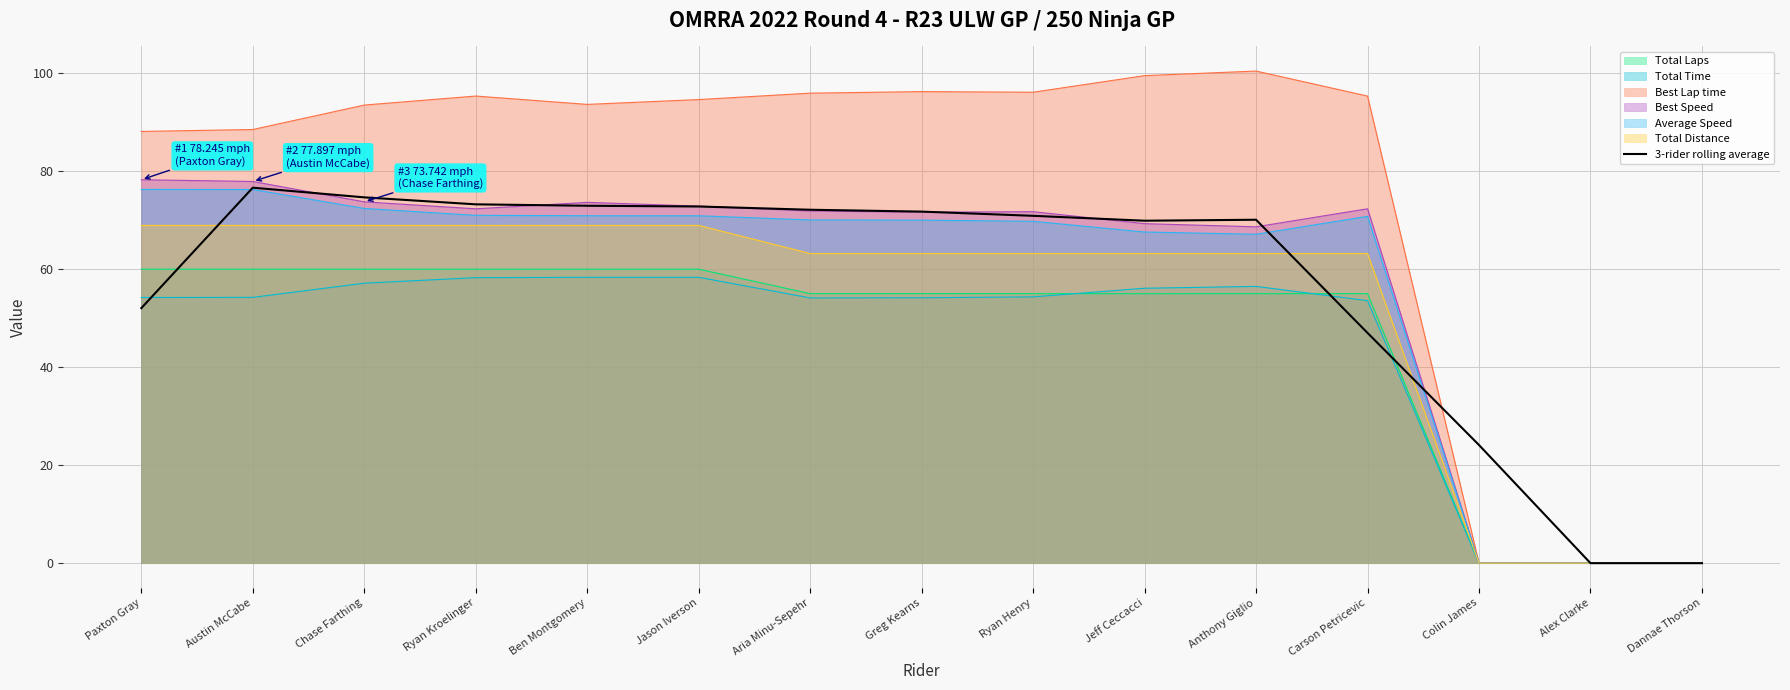

What is the greatest value displayed?

100.4